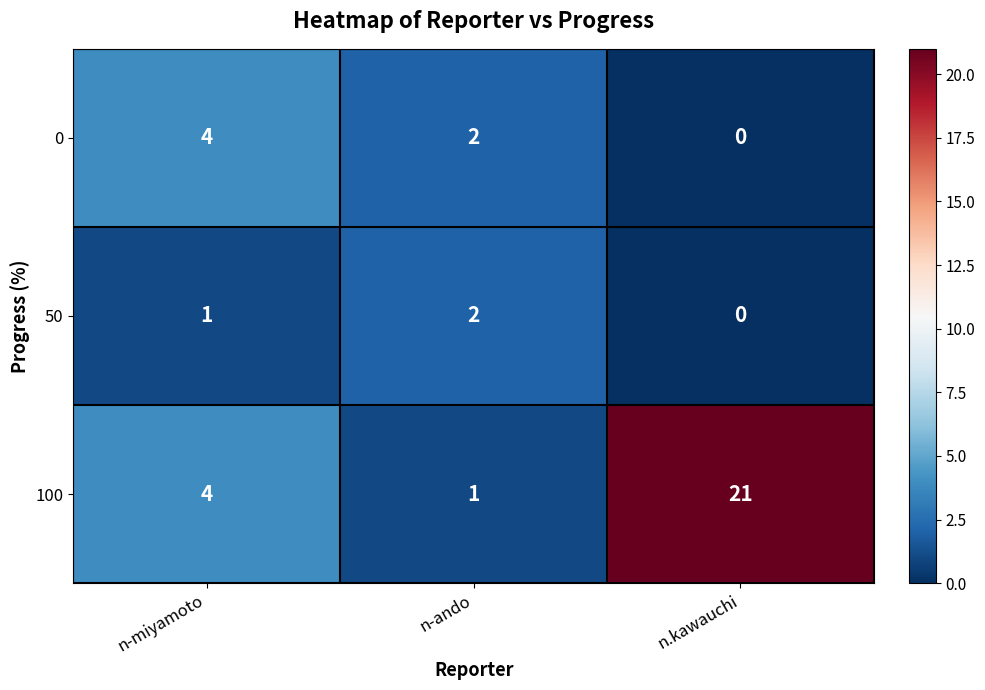

What is the difference between the maximum and minimum values in the 100 series?

20